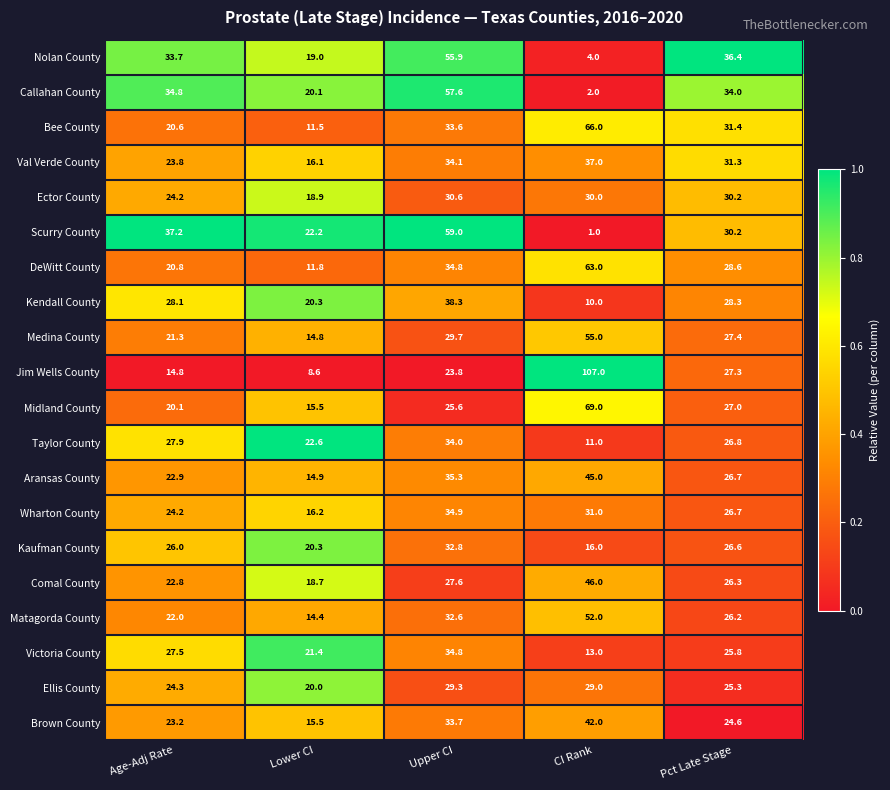

What is the sum of the Matagorda County values at CI Rank and Lower CI?

66.4